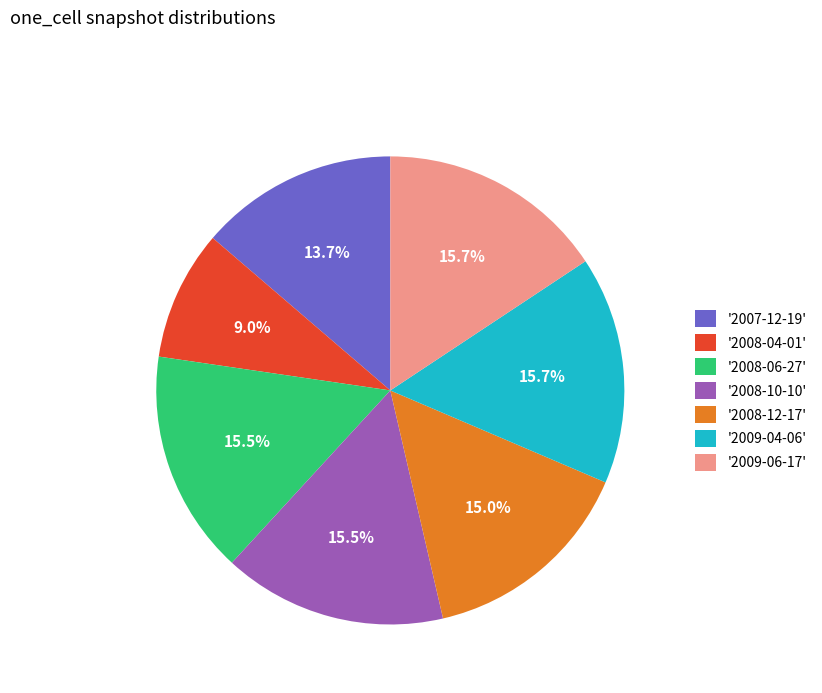

How many segments does this pie chart have?

7